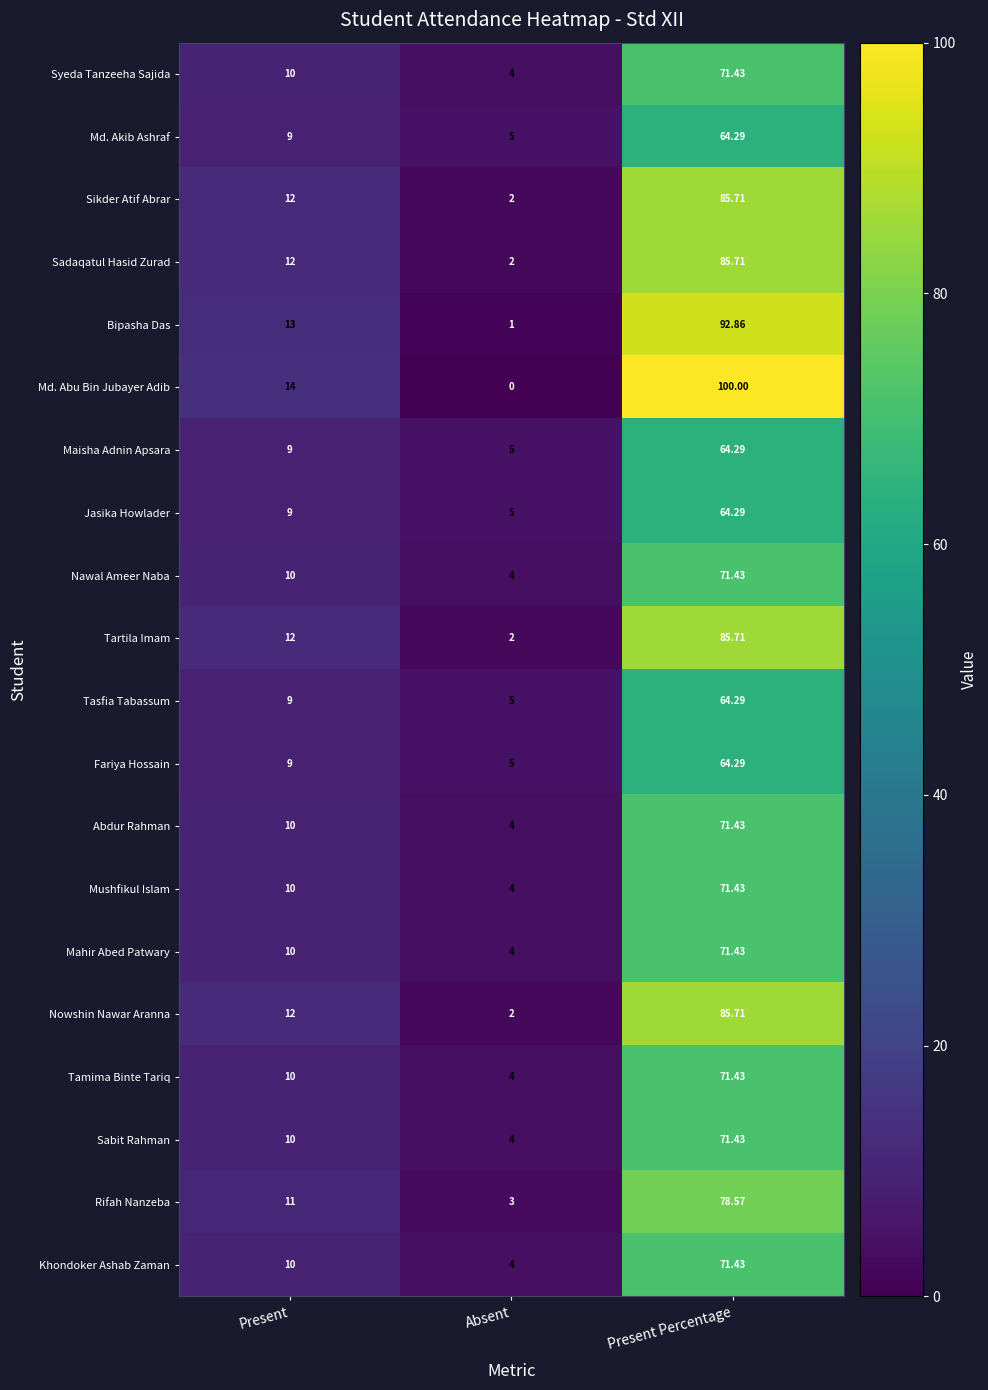

What is the total value across all series at Present Percentage?

1507.2